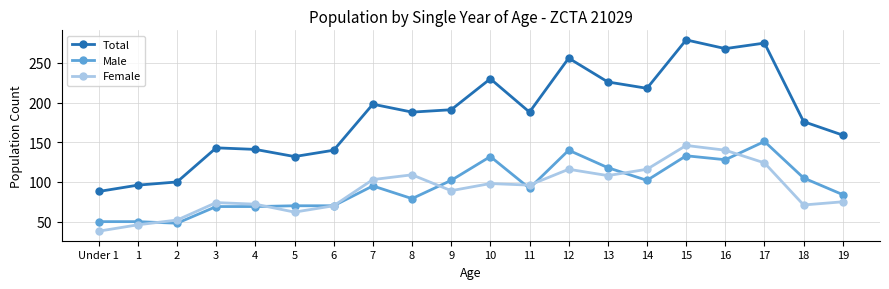

What is the approximate value of Male at 14, to the nearest 50?

100